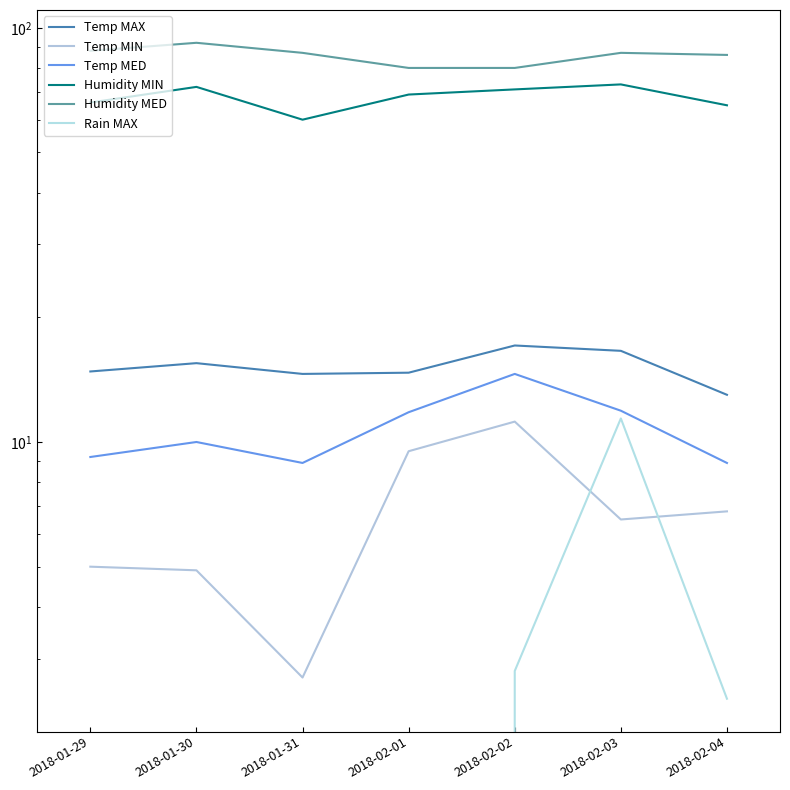

Where is the first local maximum for Temp MED?

2018-01-30